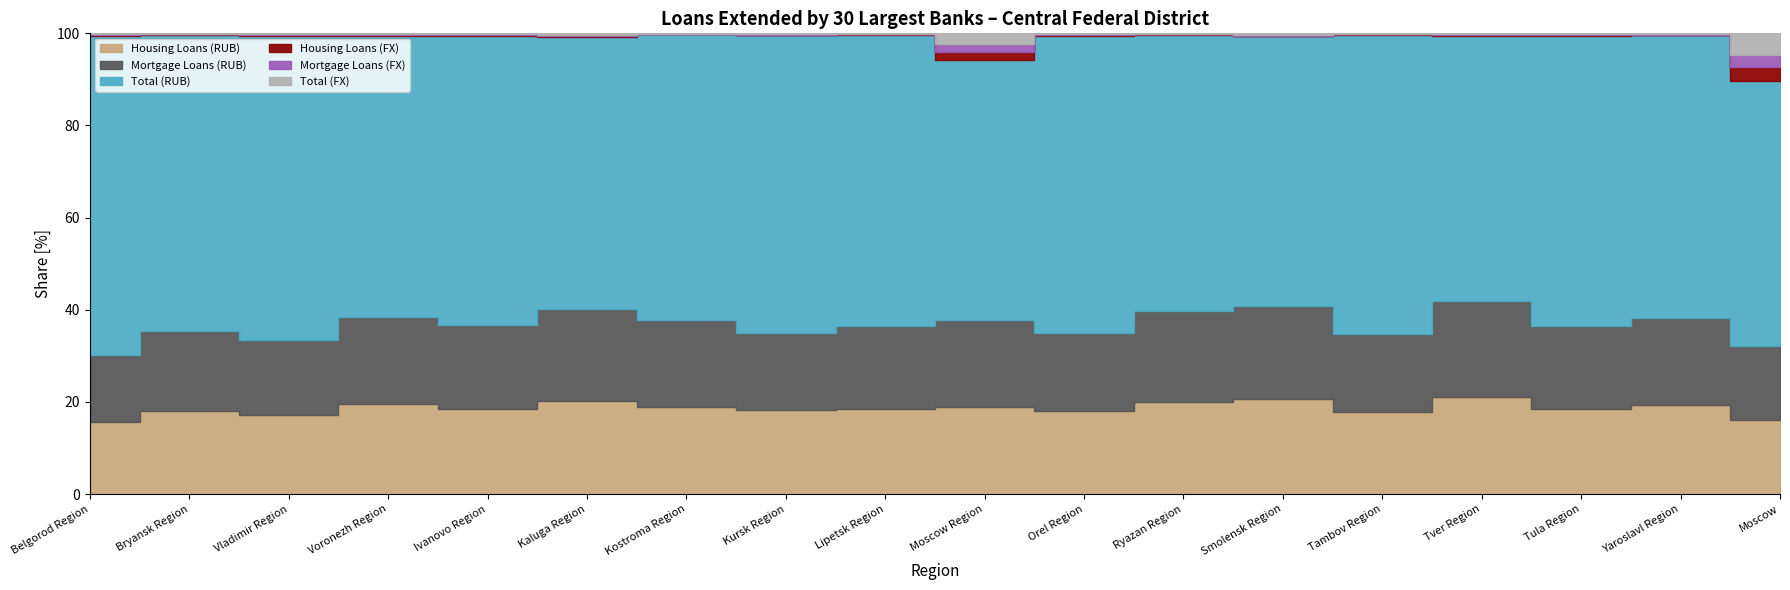

Is it true that Mortgage Loans (RUB) equals 10689 at Vladimir Region?

False